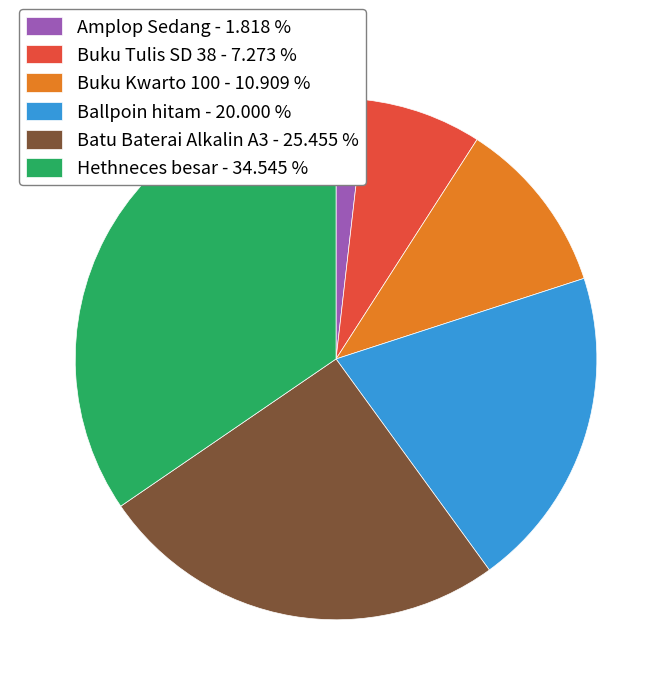

Which slice is the smallest?

Amplop Sedang